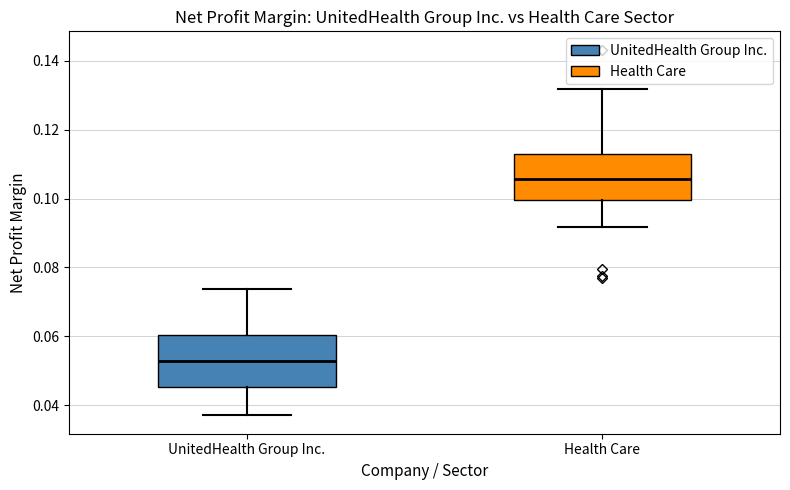

Reading left to right, transcribe this box plot: for each box, give where its median line is, the range the box spans, and where its two whiskers end, as read against the y-axis. The values are not printed on the chart, so give them approximately, as read against the axis.

UnitedHealth Group Inc.: median 0.052, box 0.046 to 0.060, whiskers 0.038 to 0.074
Health Care: median 0.106, box 0.100 to 0.112, whiskers 0.092 to 0.132